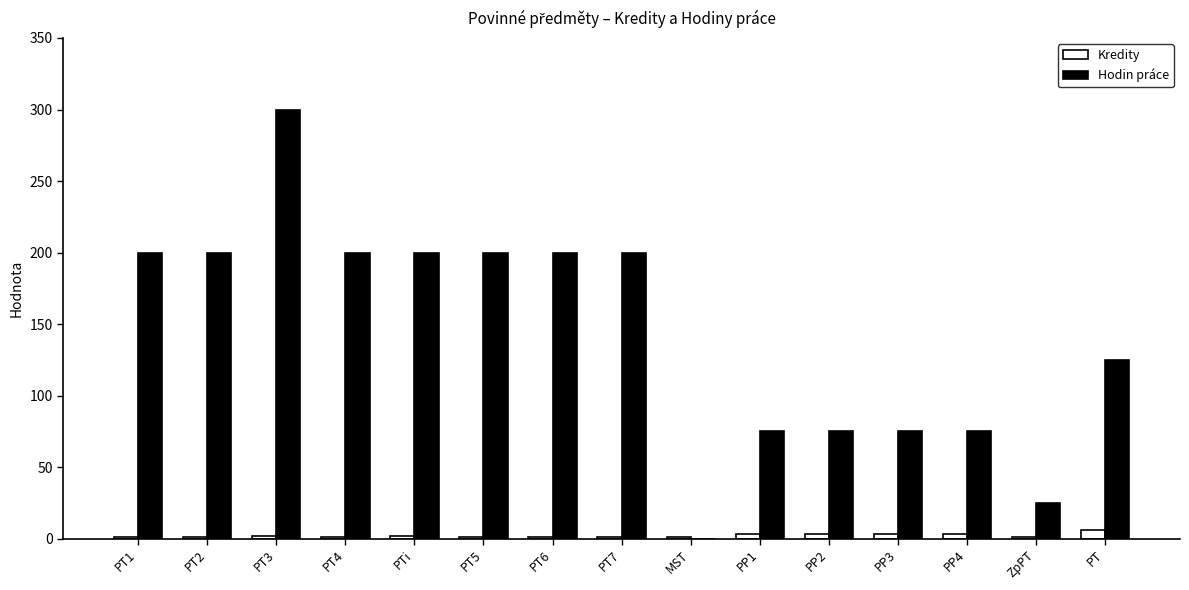

Which label corresponds to the largest value in the chart?

PT3